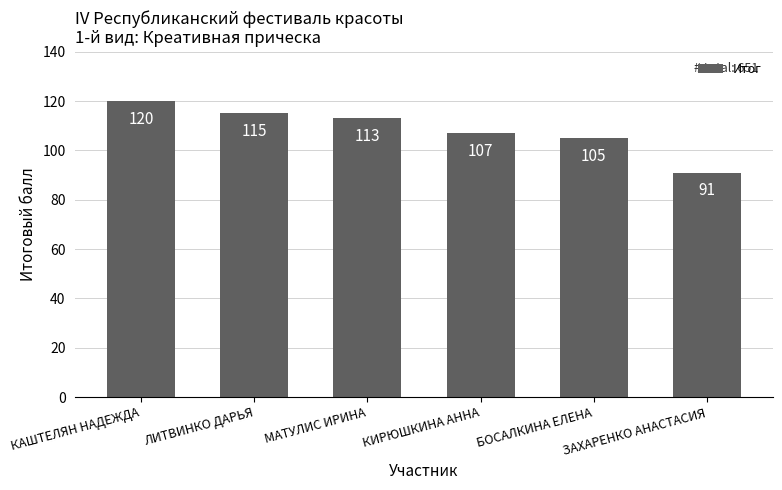

What is the sum of all values?

651